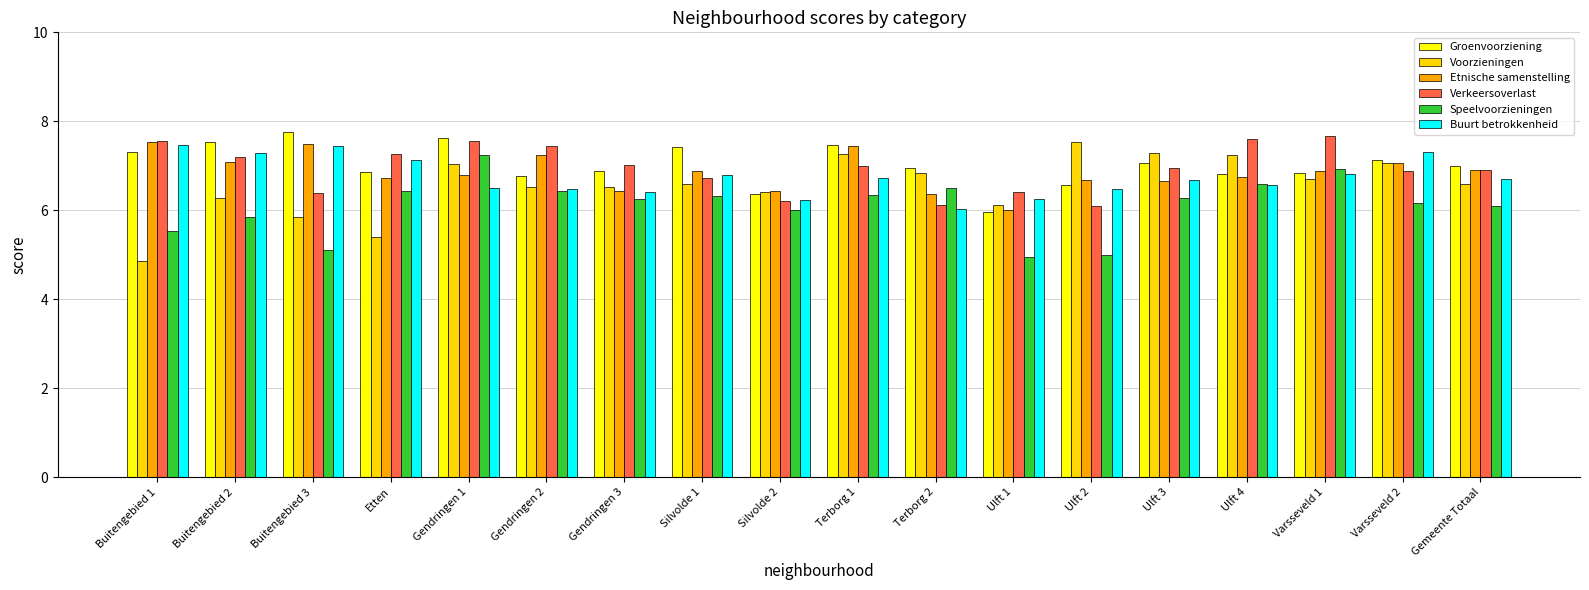

What is the difference between the maximum and minimum values in the Voorzieningen series?

2.7